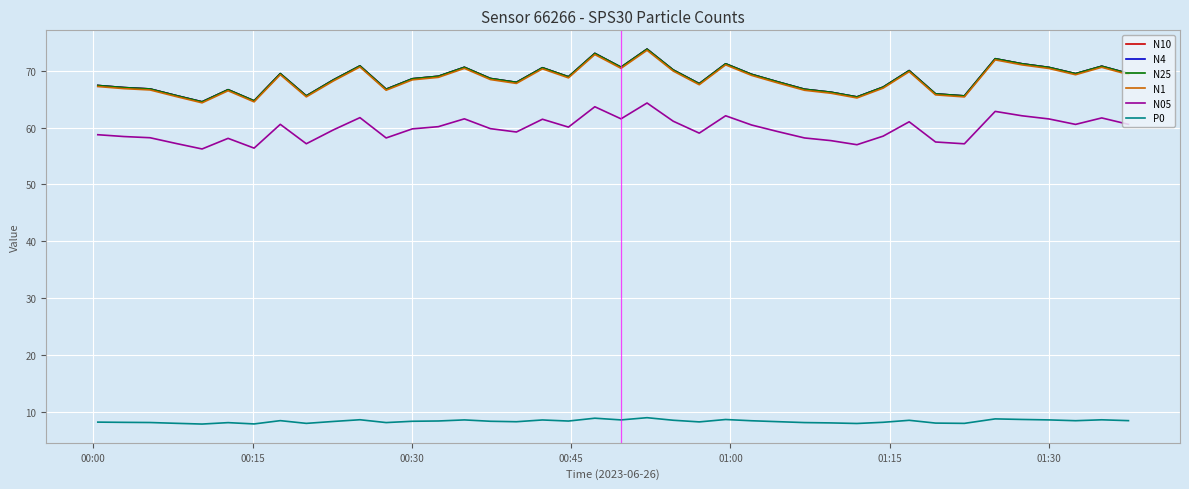

What is the difference between the second highest and minimum values in the N05 series?

7.4